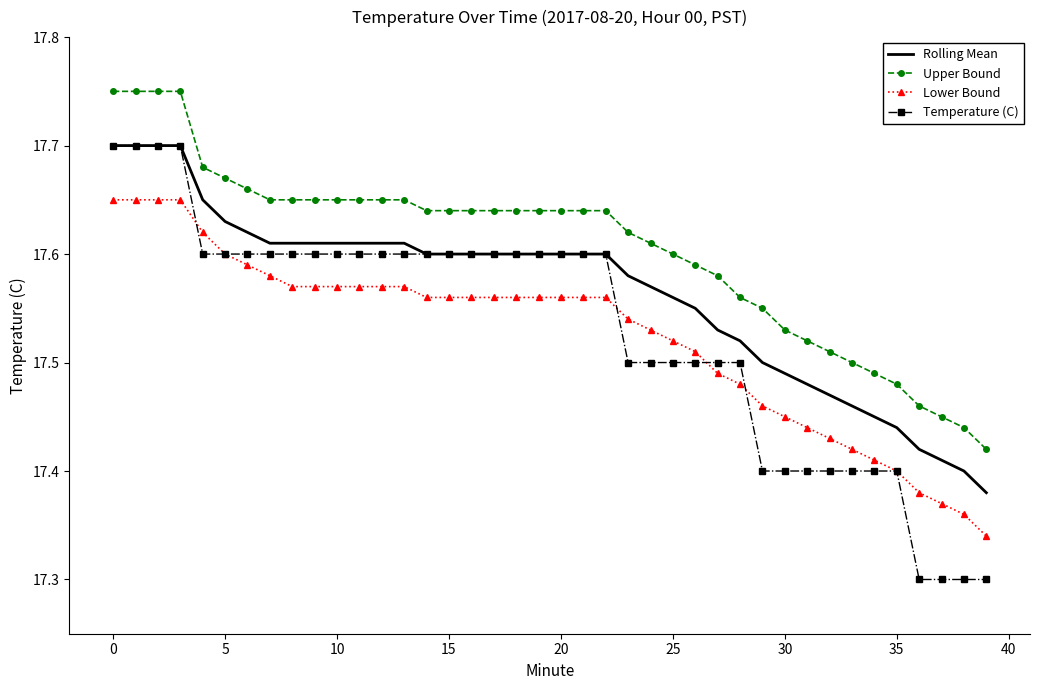

True or false: Rolling Mean and Lower Bound cross at least once.

False